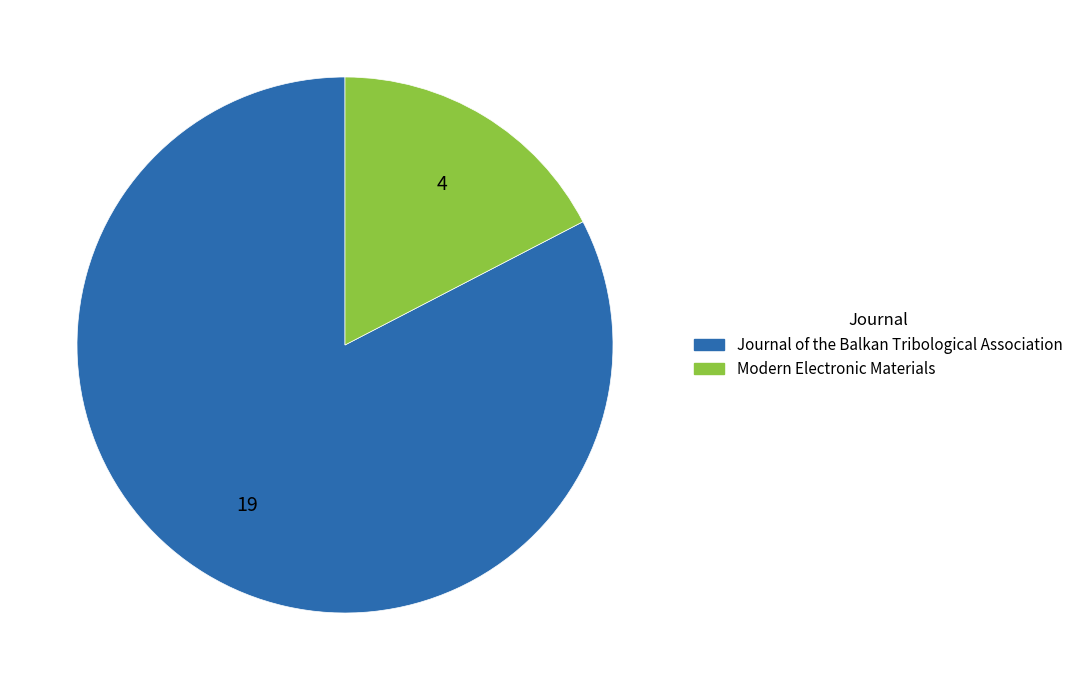

Which has a higher value, Modern Electronic Materials or Journal of the Balkan Tribological Association?

Journal of the Balkan Tribological Association